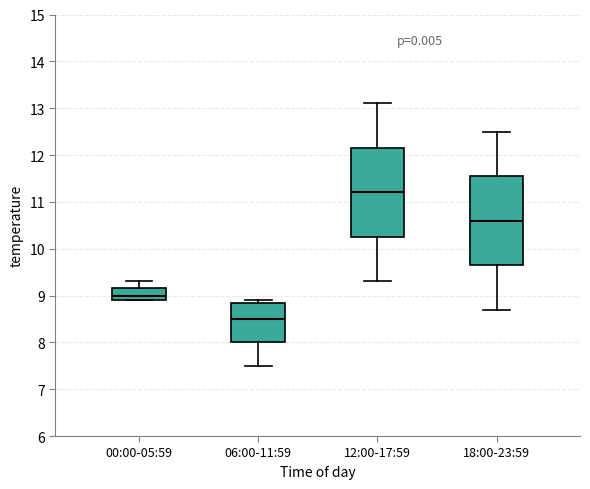

Where does the upper whisker of the box for 12:00-17:59 end on the y-axis? The values are not printed on the chart, so give them approximately, as read against the axis.

13.1